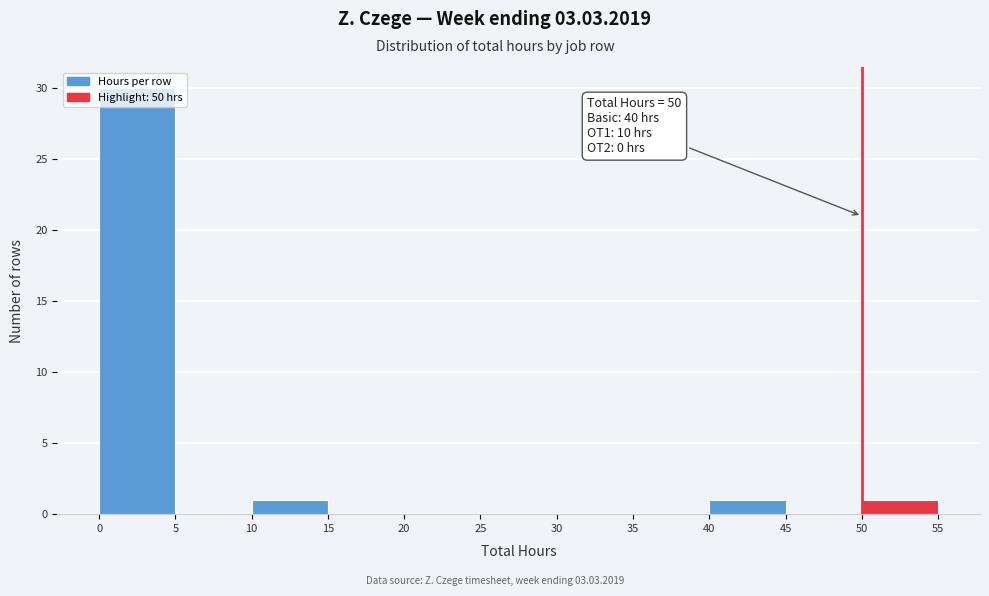

Over which range of the x-axis is the bar tallest?

0 to 5